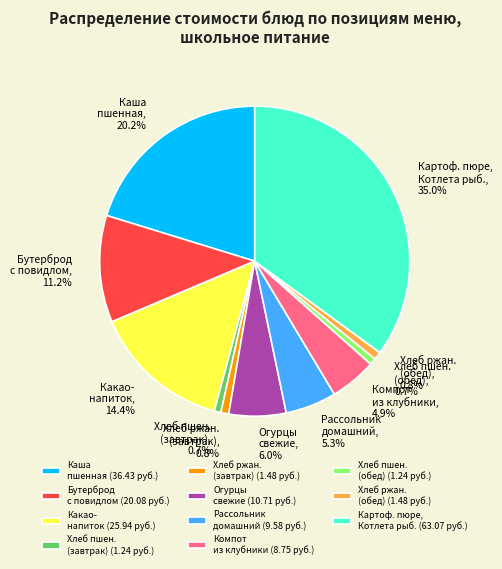

What is the largest slice in the pie chart?

Картоф. пюре, Котлета рыб. (63.07 руб.)